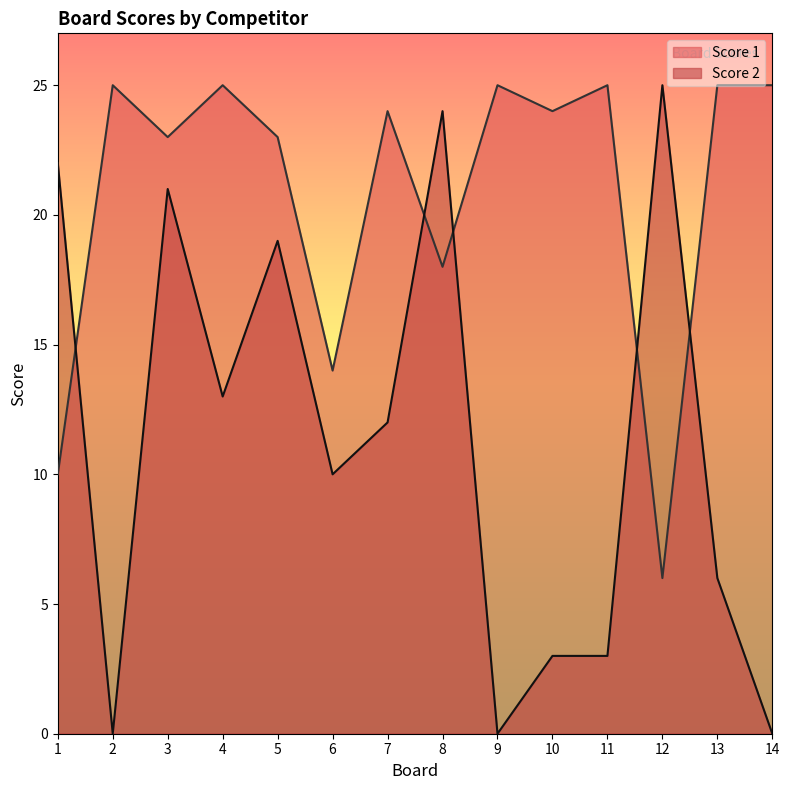

What is the spread (max minus min) of values at 12?

19